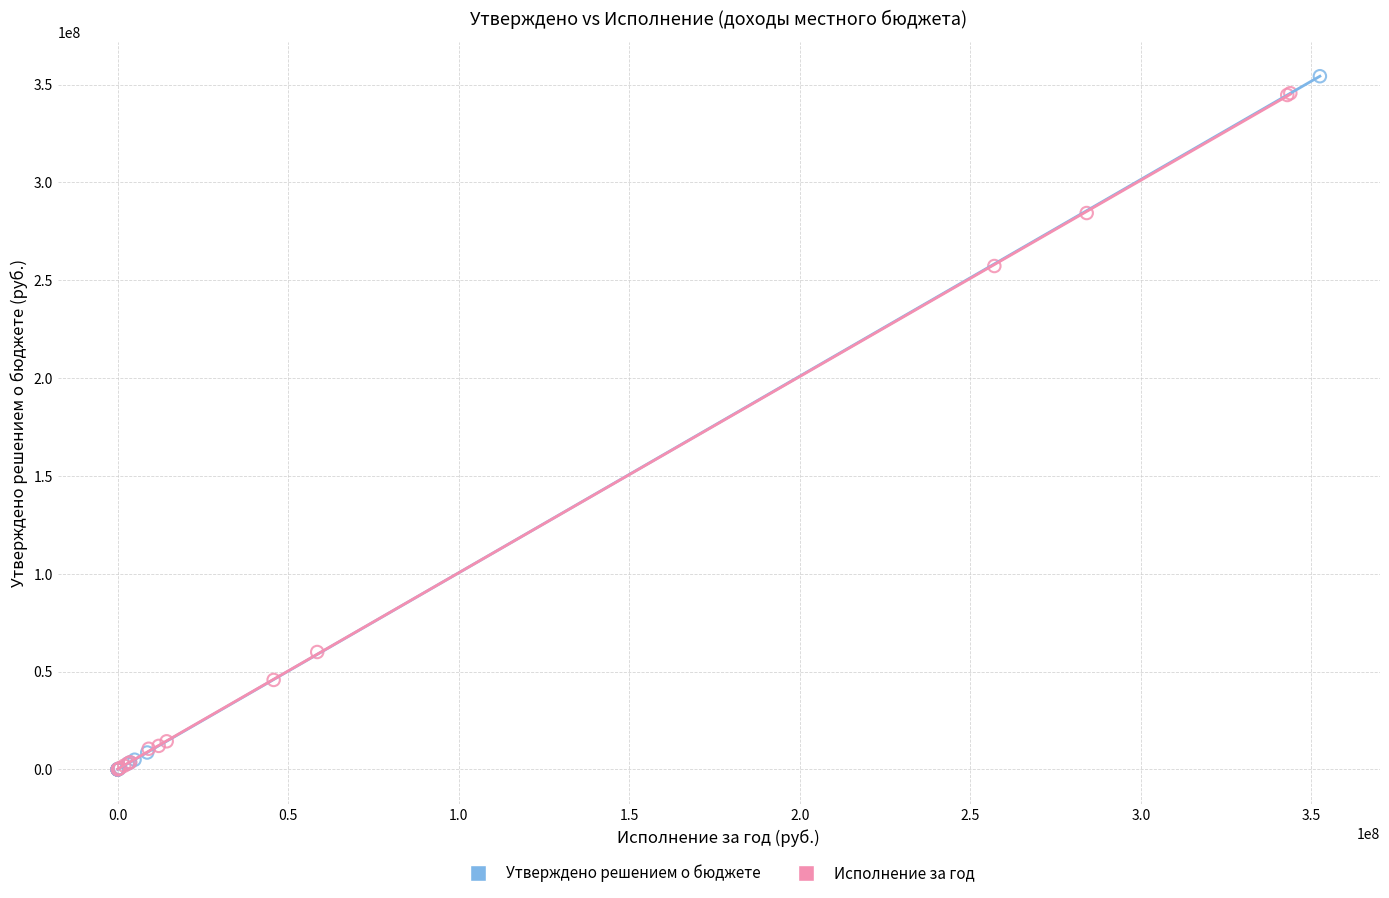

Which series reaches the maximum Y coordinate?

Утверждено решением о бюджете